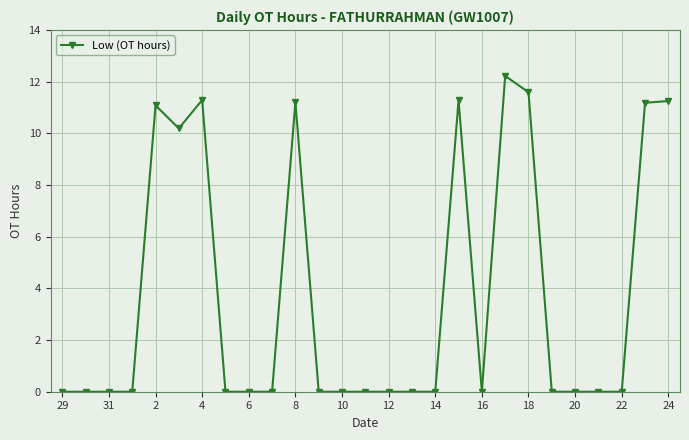

How many categories are shown in the chart?

27